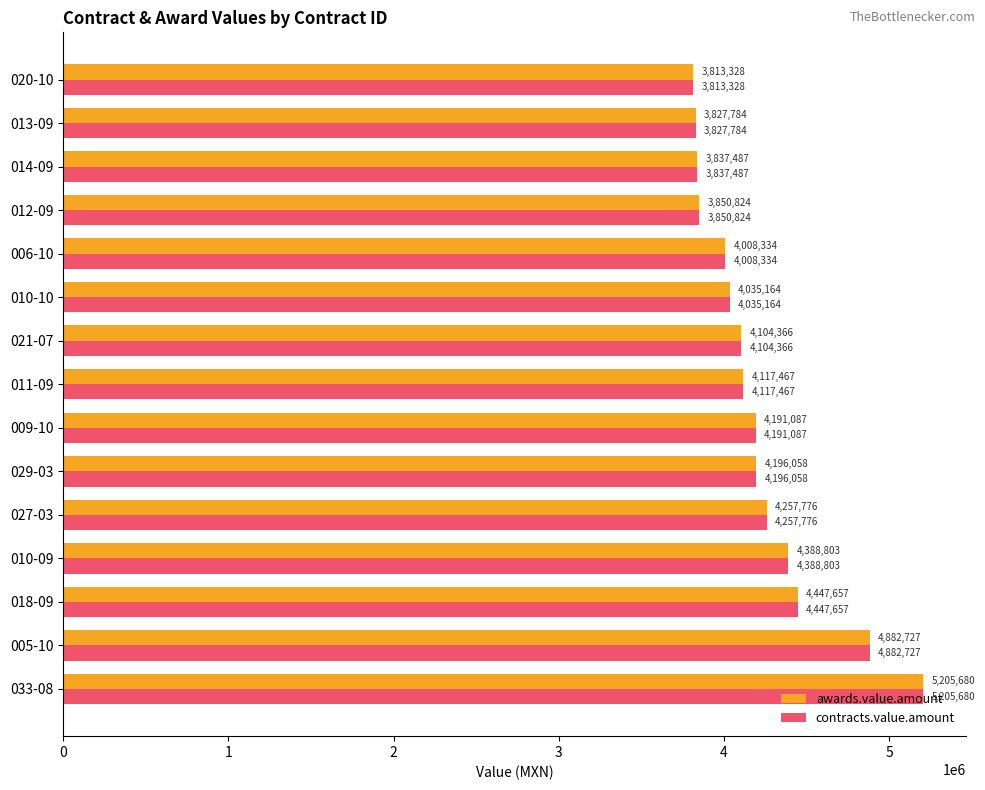

What is the maximum value for contracts.value.amount?

5205680.3